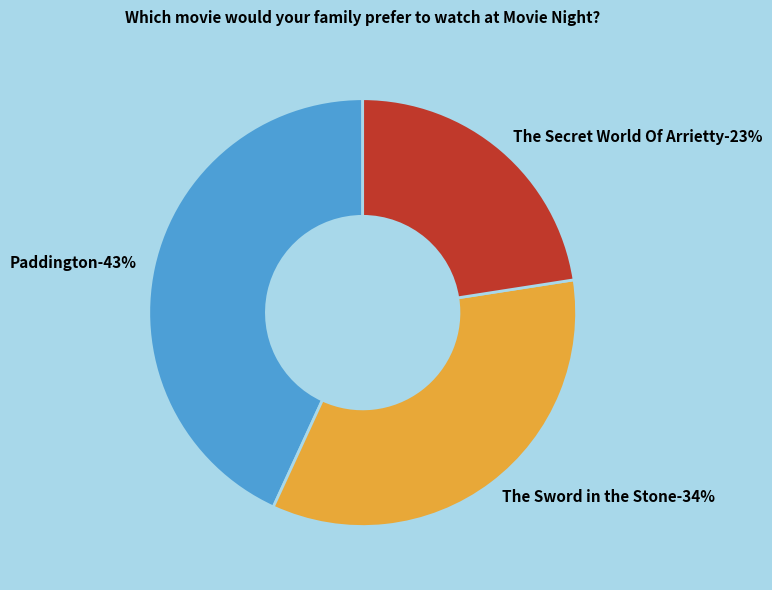

How many segments does this pie chart have?

3